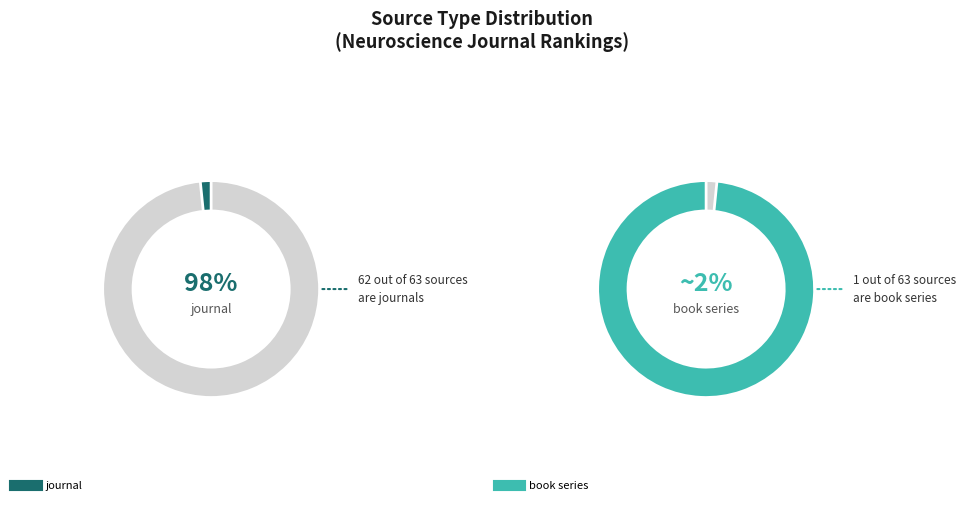

Does any single category account for the majority?

Yes